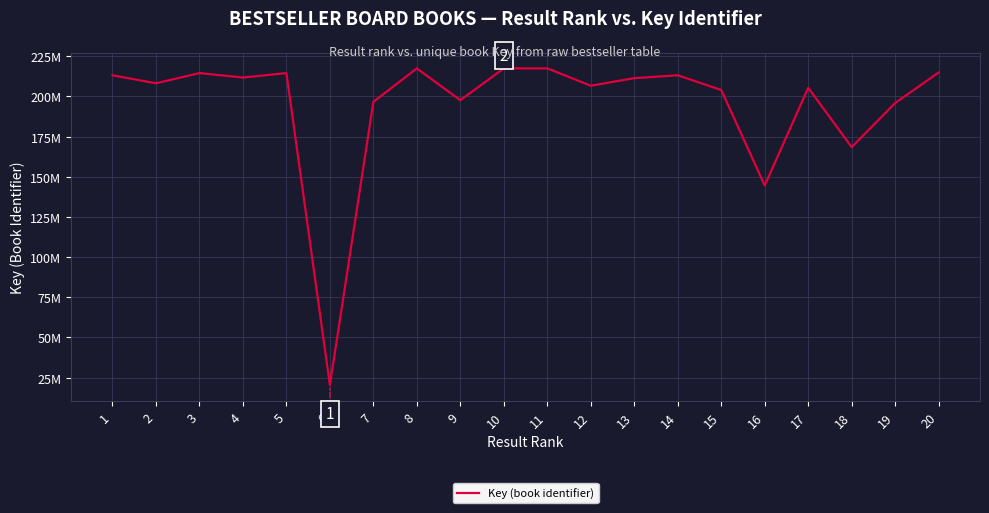

Is it true that the value at 13 is 211326060?

True